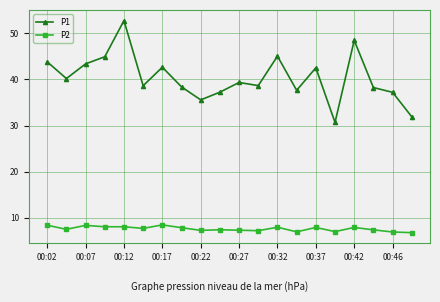

What is the minimum value for P2?

6.8